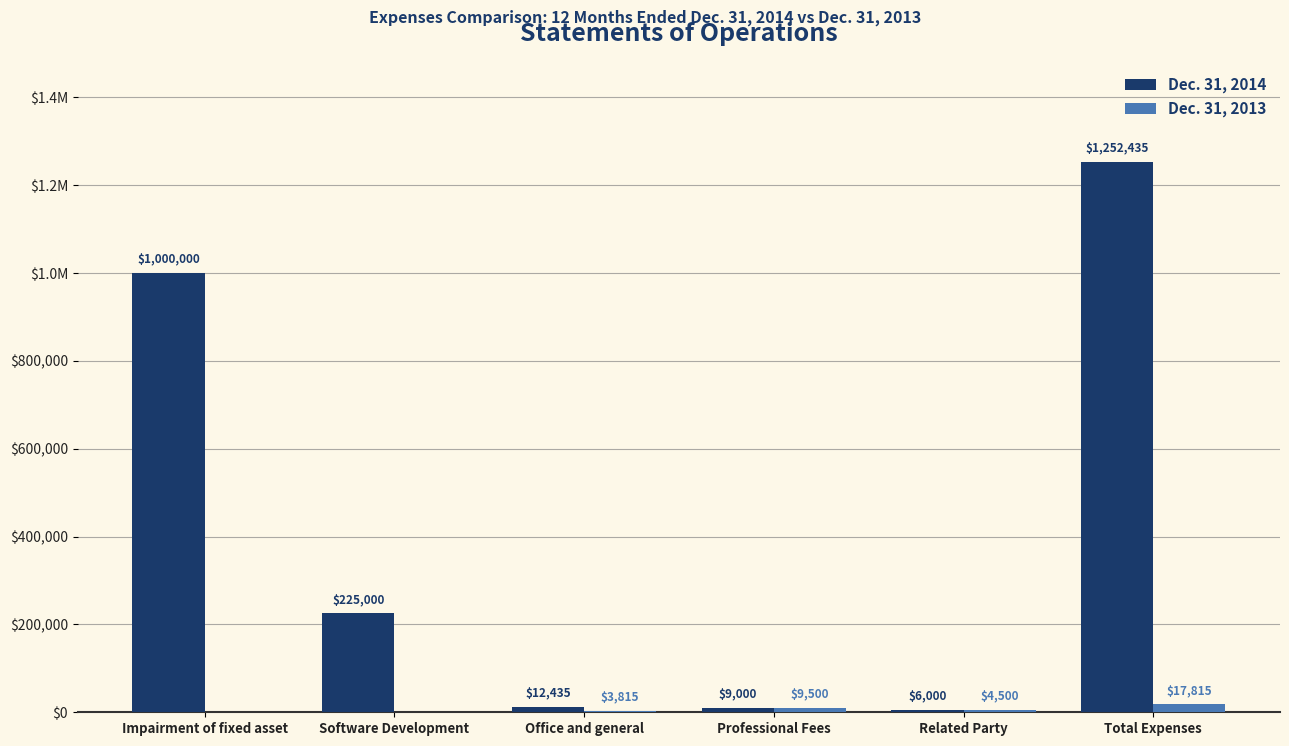

What is the difference between the Dec. 31, 2013 values at Related Party and Impairment of fixed asset?

4500